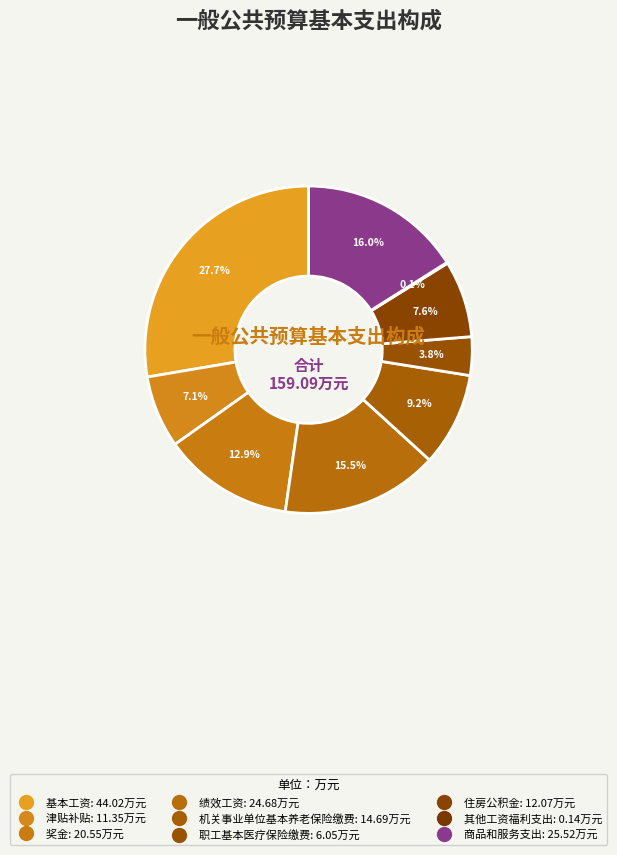

What percentage is the 奖金 slice, to the nearest percent?

13%